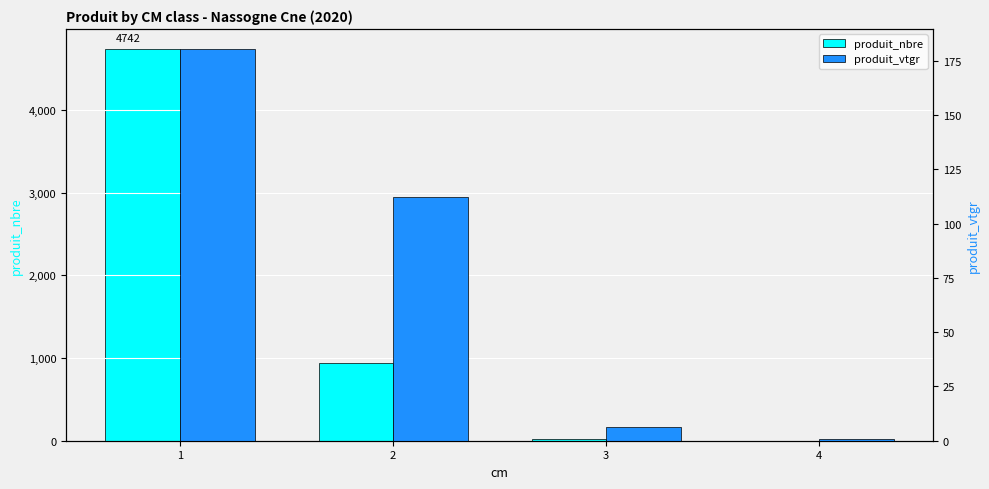

The value of produit_nbre at 4 is 2.0. True or false?

True